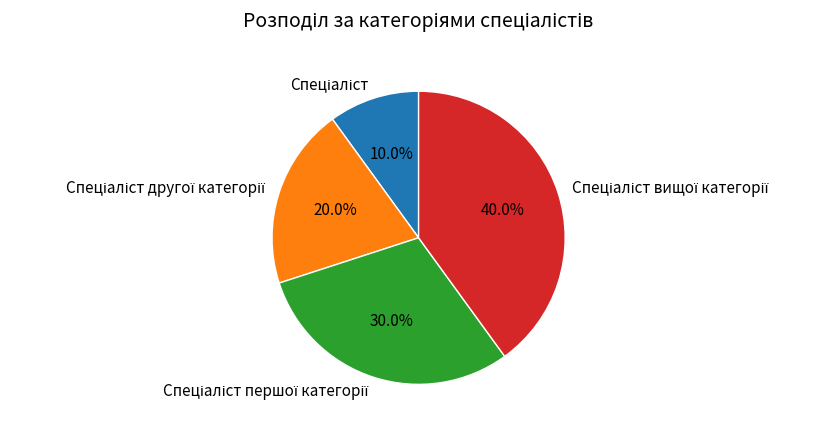

Is there any slice that represents more than half of the pie?

No